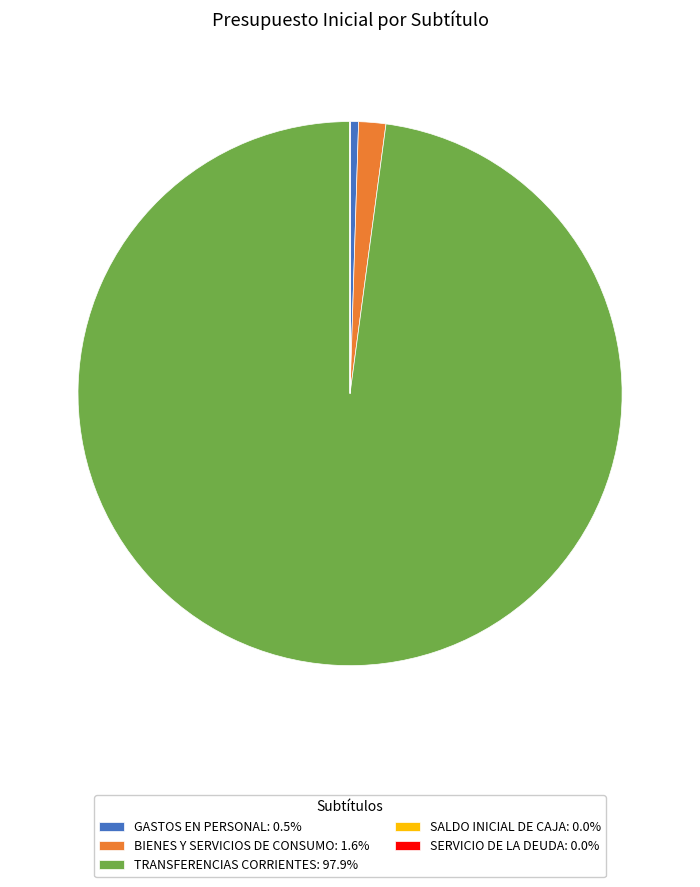

Do BIENES Y SERVICIOS DE CONSUMO: 1.6% and GASTOS EN PERSONAL: 0.5% together represent more than half of the pie?

No